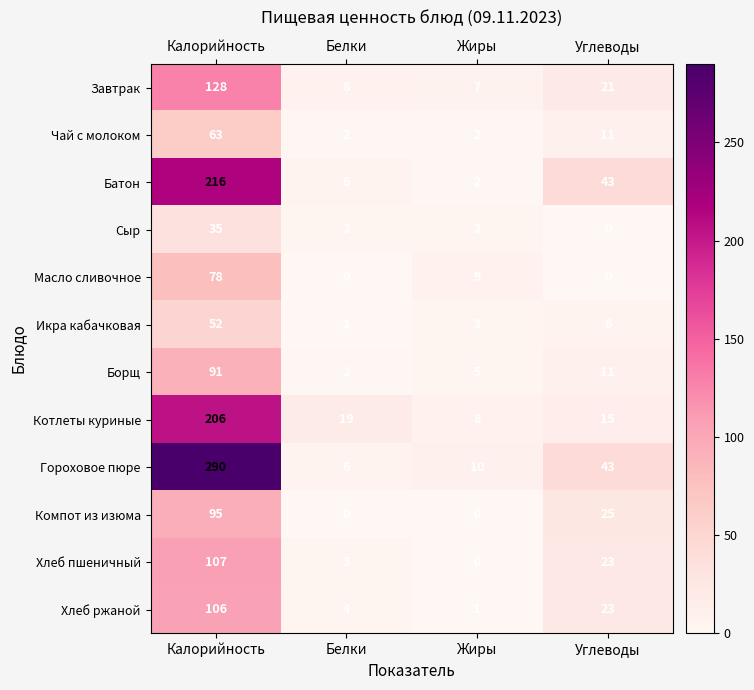

At how many categories does at least one series exceed 283?

1